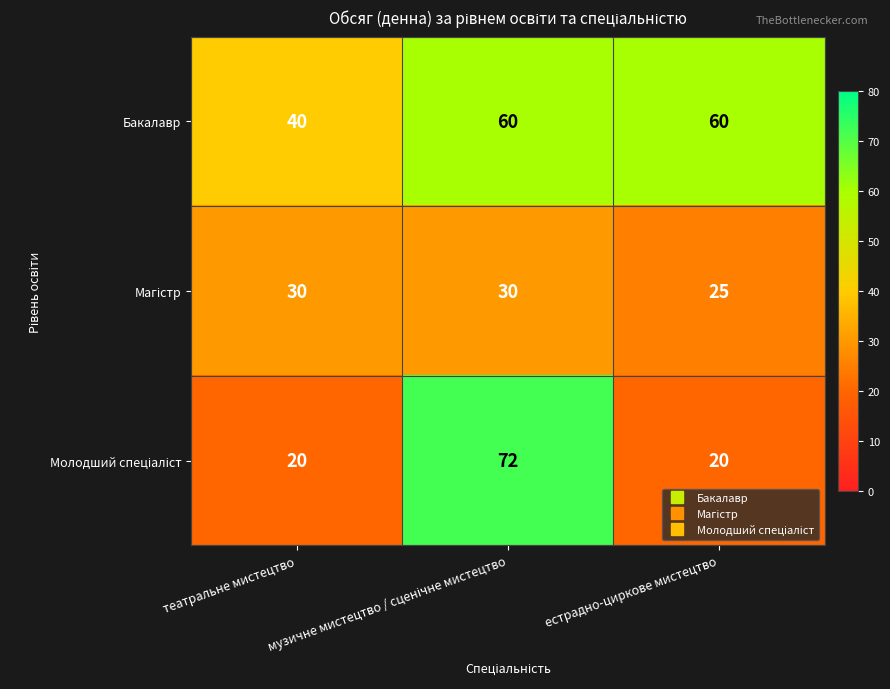

What is the difference between the maximum and minimum values in the Бакалавр series?

20